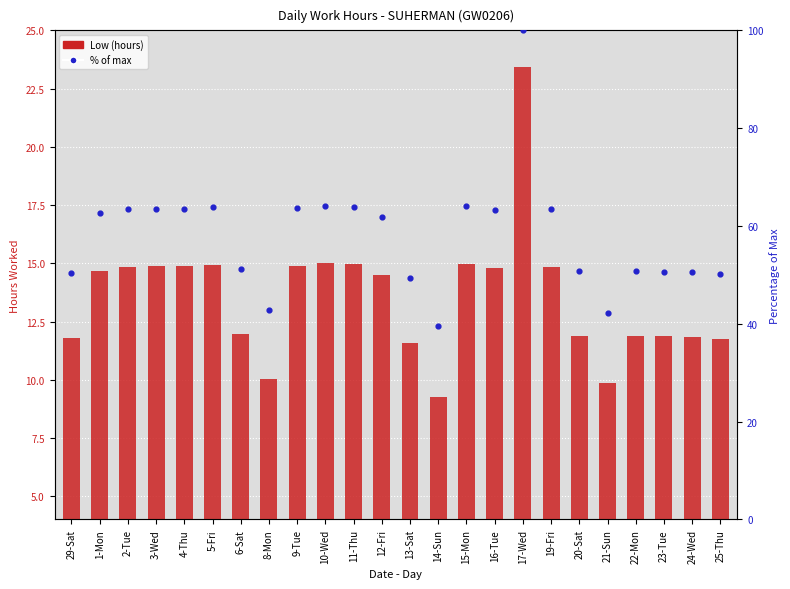

At which category is the sum across all series the highest?

17-Wed